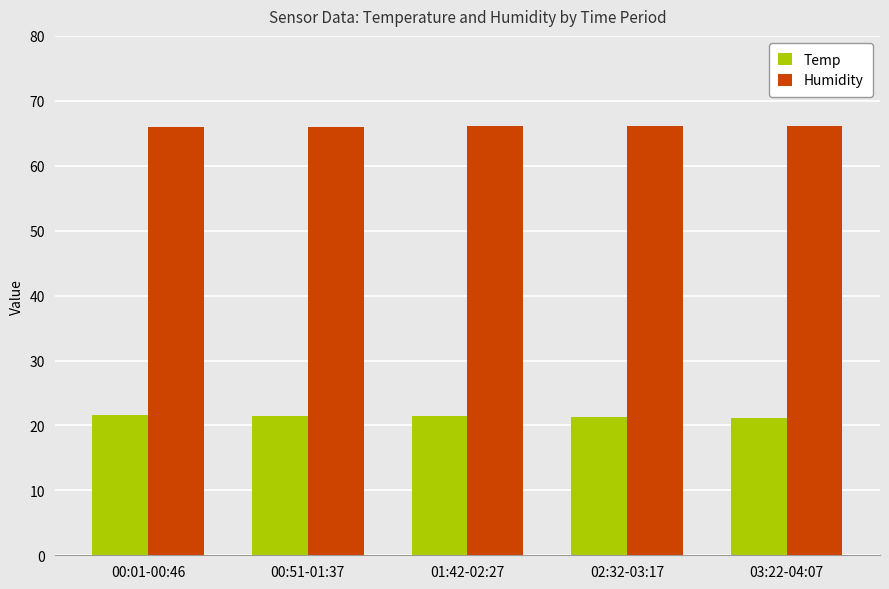

How many data points does each series have?

5